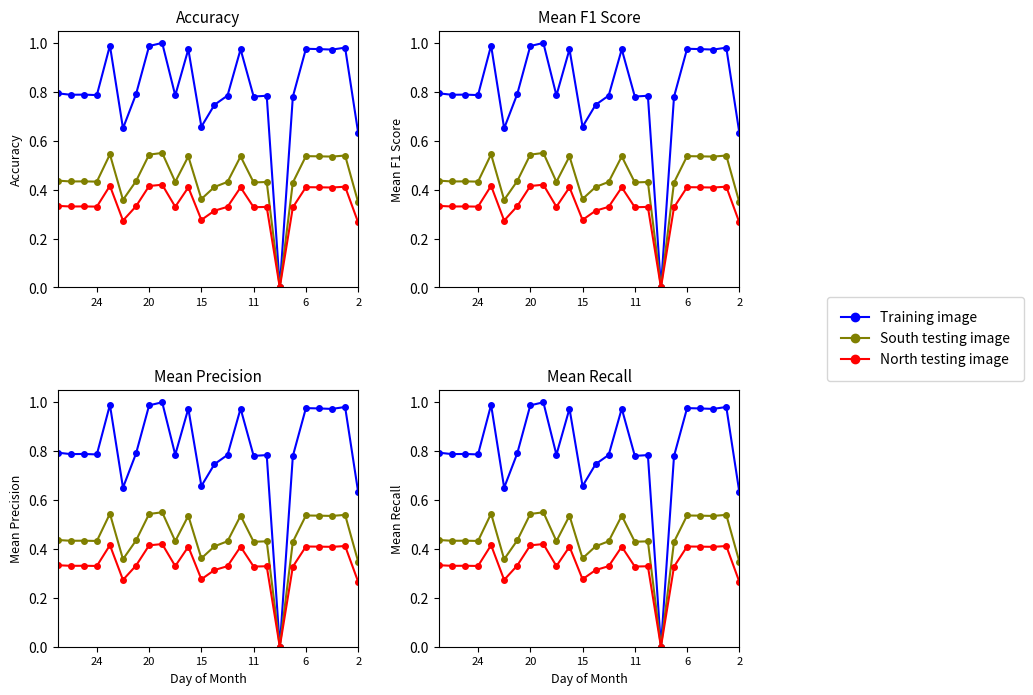

Between 9 and 22, which series saw the biggest shift?

Training image